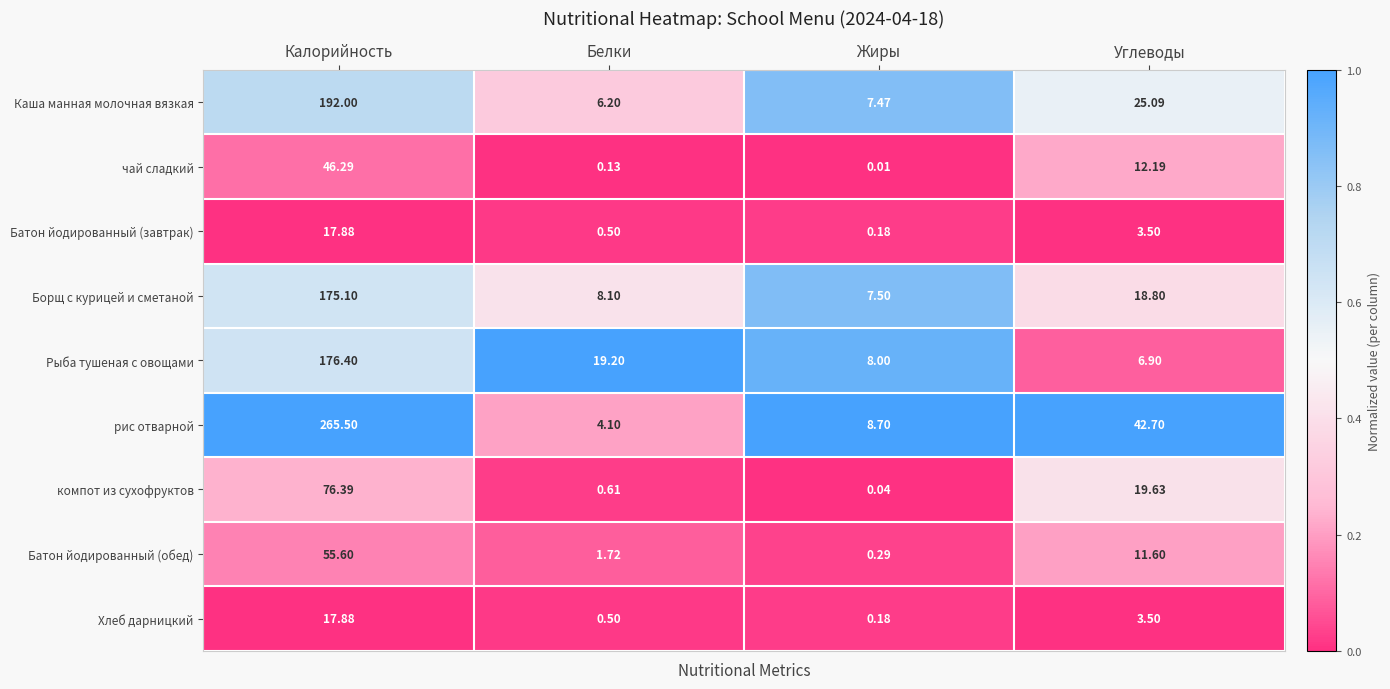

Which category has the lowest value in the Борщ с курицей и сметаной series?

Жиры